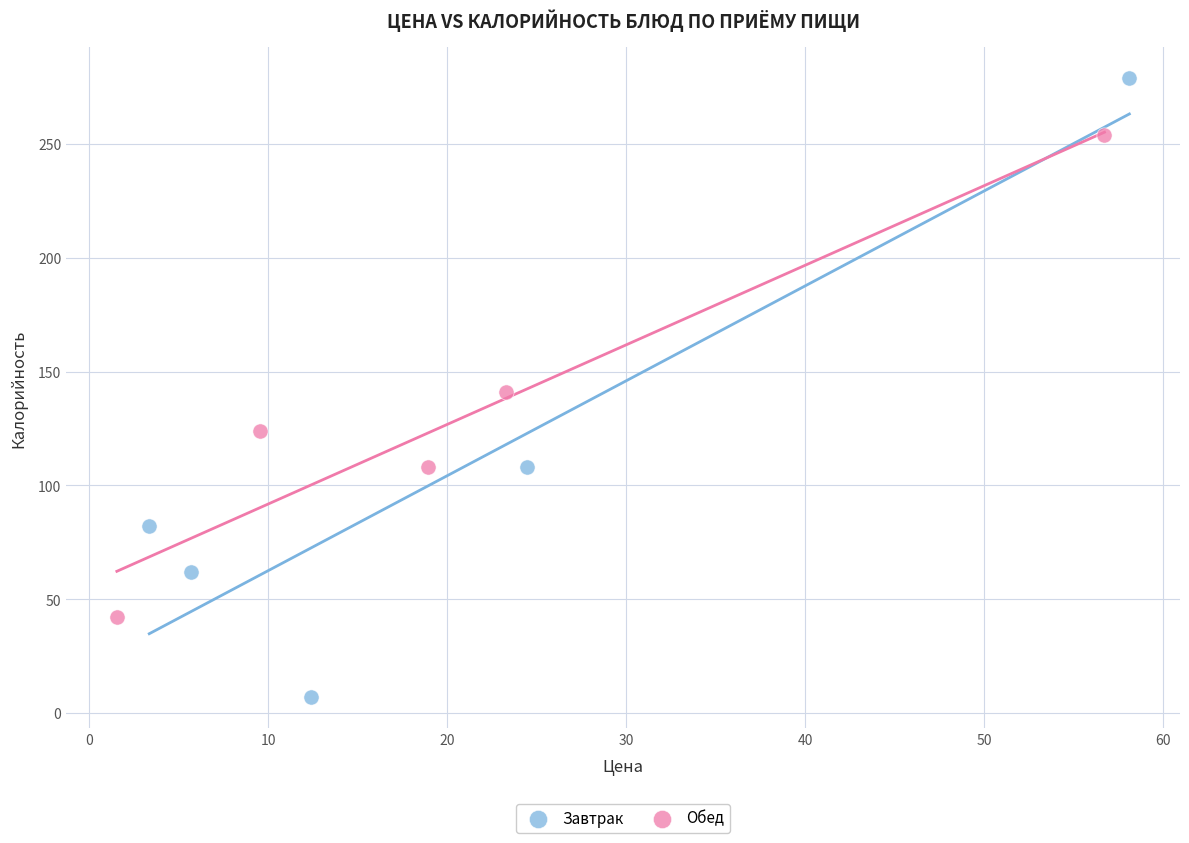

Which series contains the highest Y value?

Завтрак